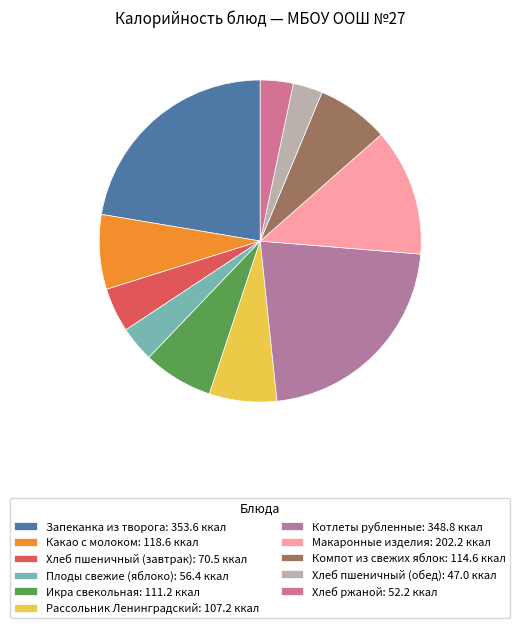

What percentage do Хлеб пшеничный (завтрак) and Хлеб пшеничный (обед) together represent?

7.4%